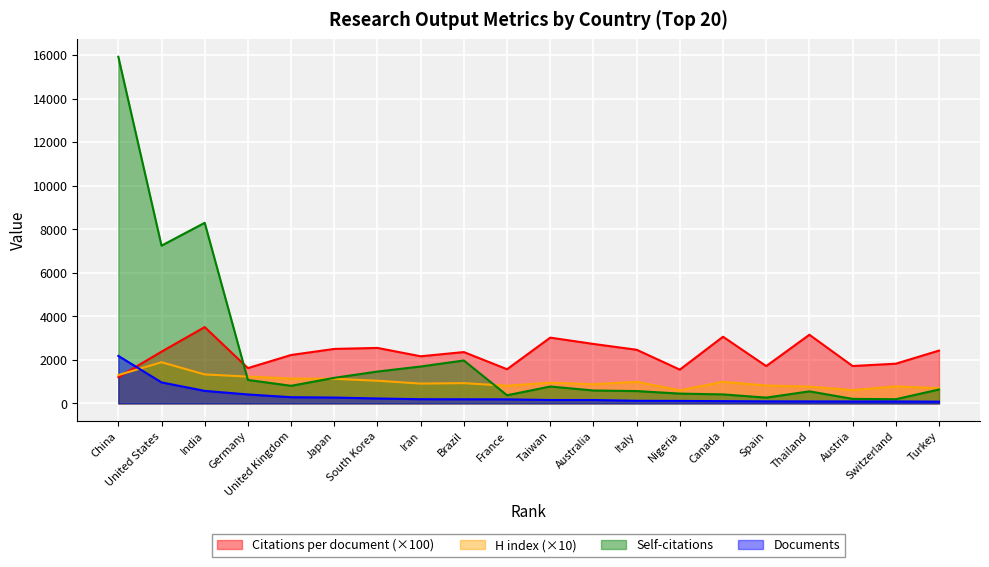

At which label does H index first exceed 950?

China